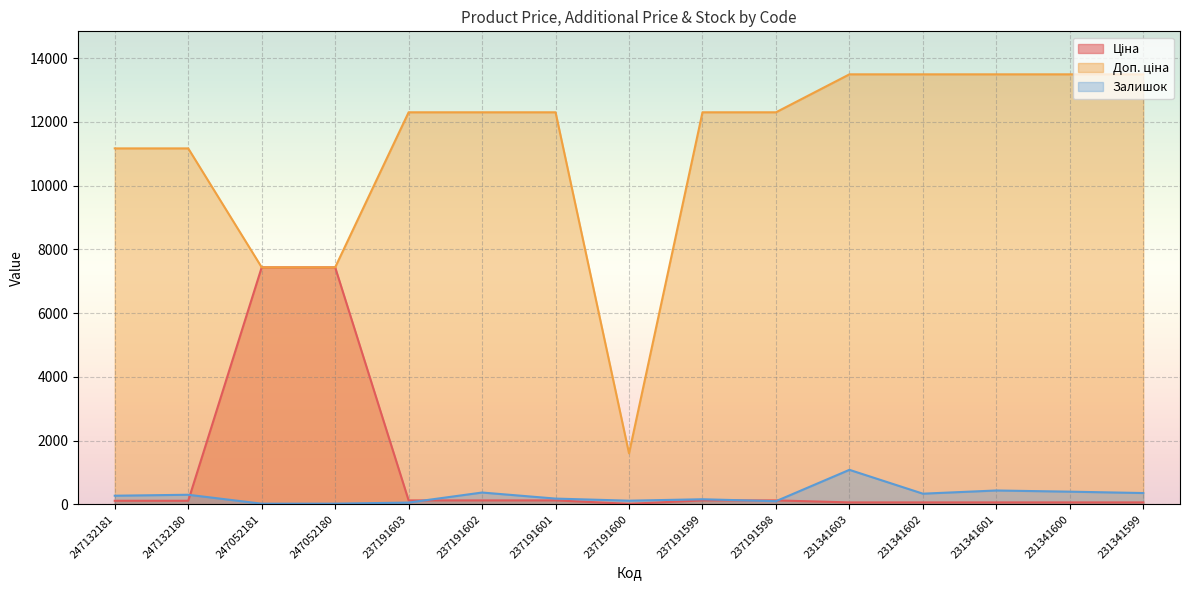

How many lines are shown in the chart?

3